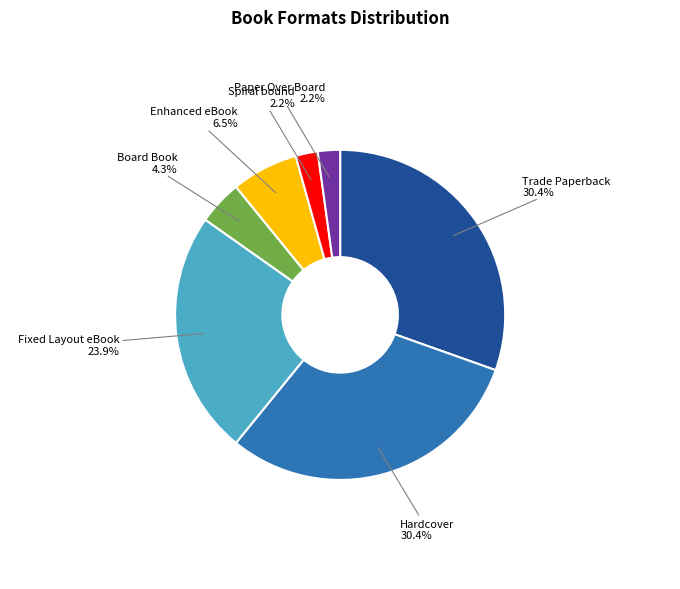

To the nearest percent, what is the difference between the largest and smallest slice percentages?

28%